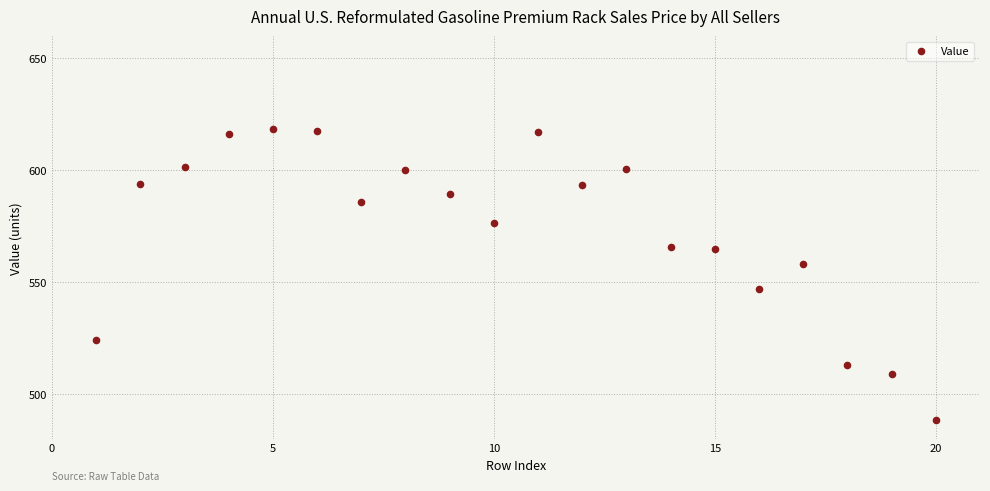

What is the range of X values (max minus min)?

19.0